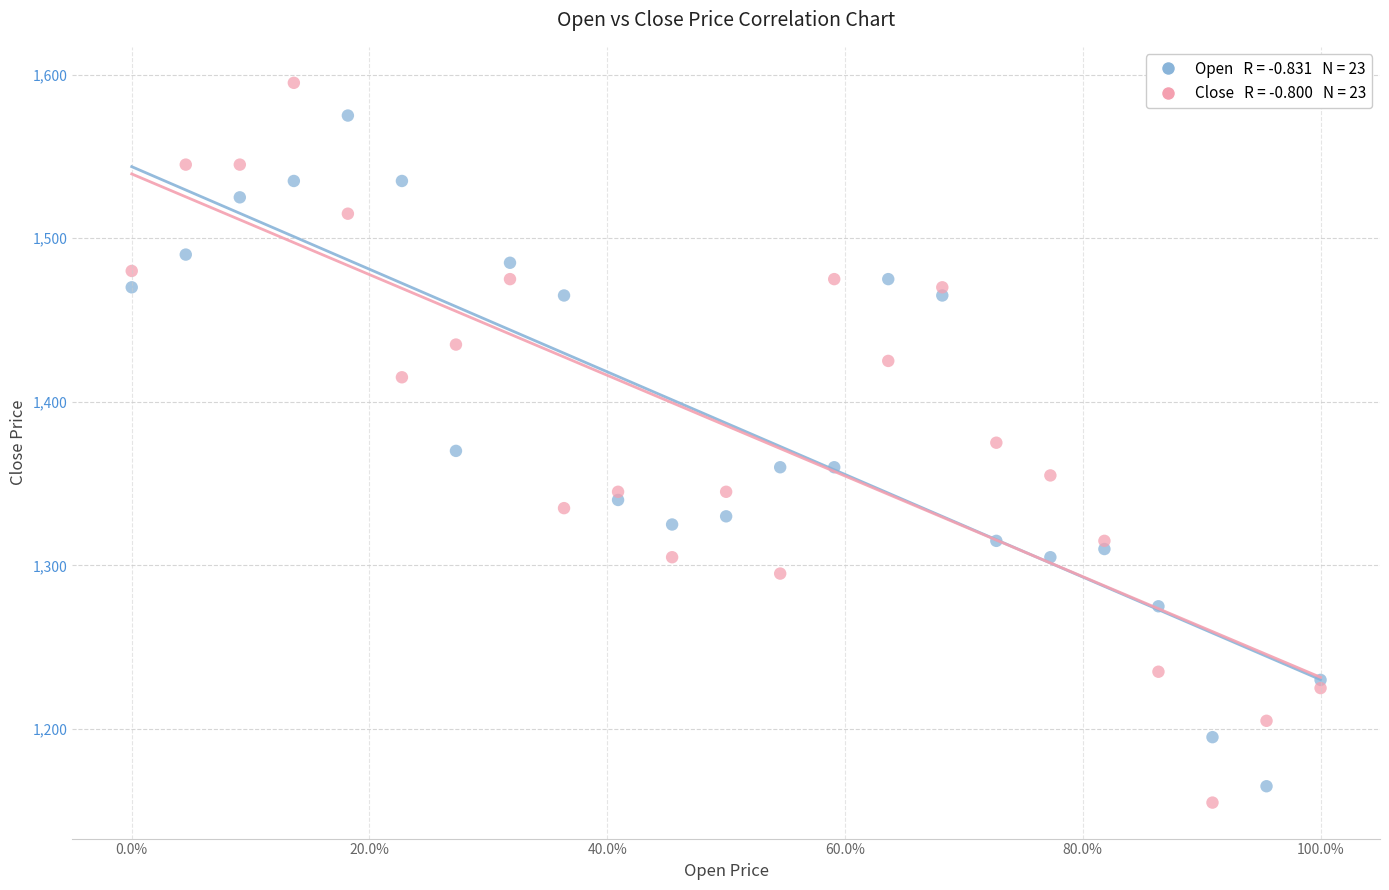

Across all data points, what is the range of Y values (max minus min)?

440